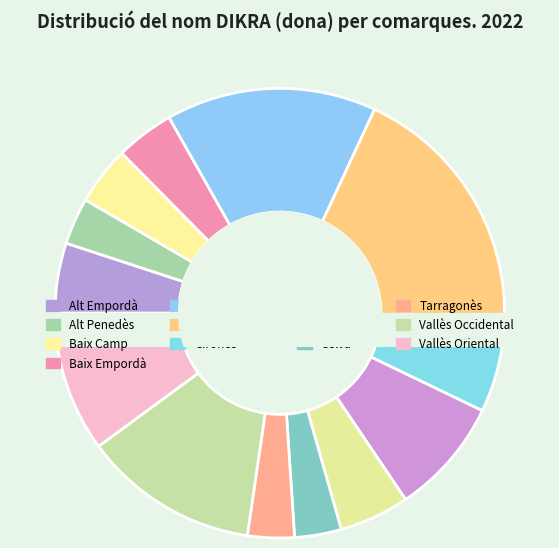

To the nearest percent, what is the difference between the Vallès Oriental and Alt Empordà slice percentages?

5%